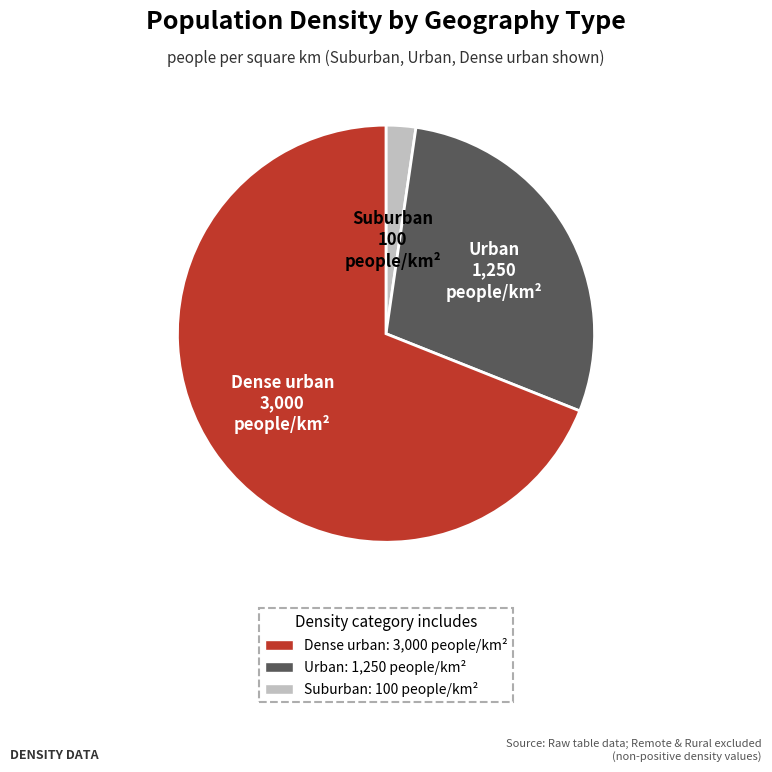

Is there a majority slice in this chart?

Yes